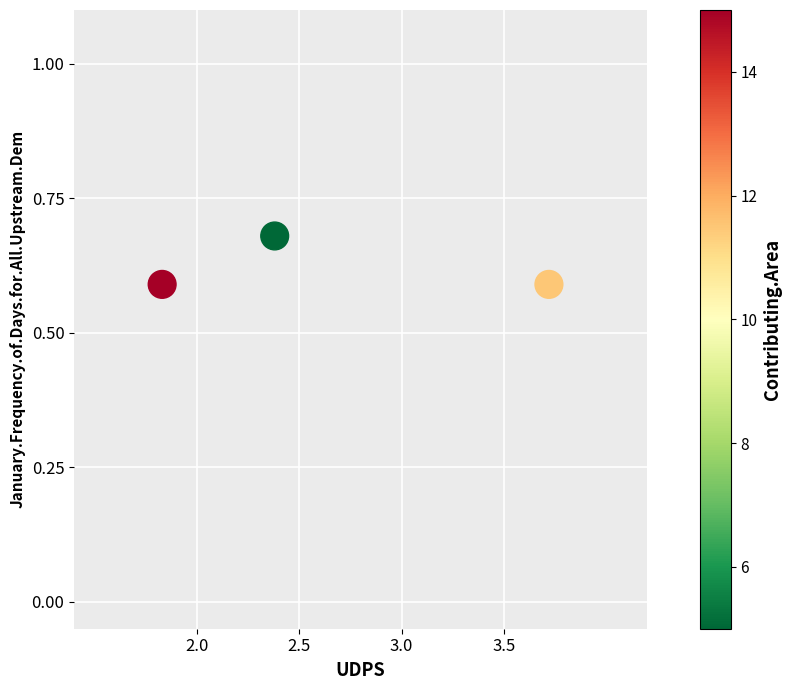

What is the average X value?

2.6